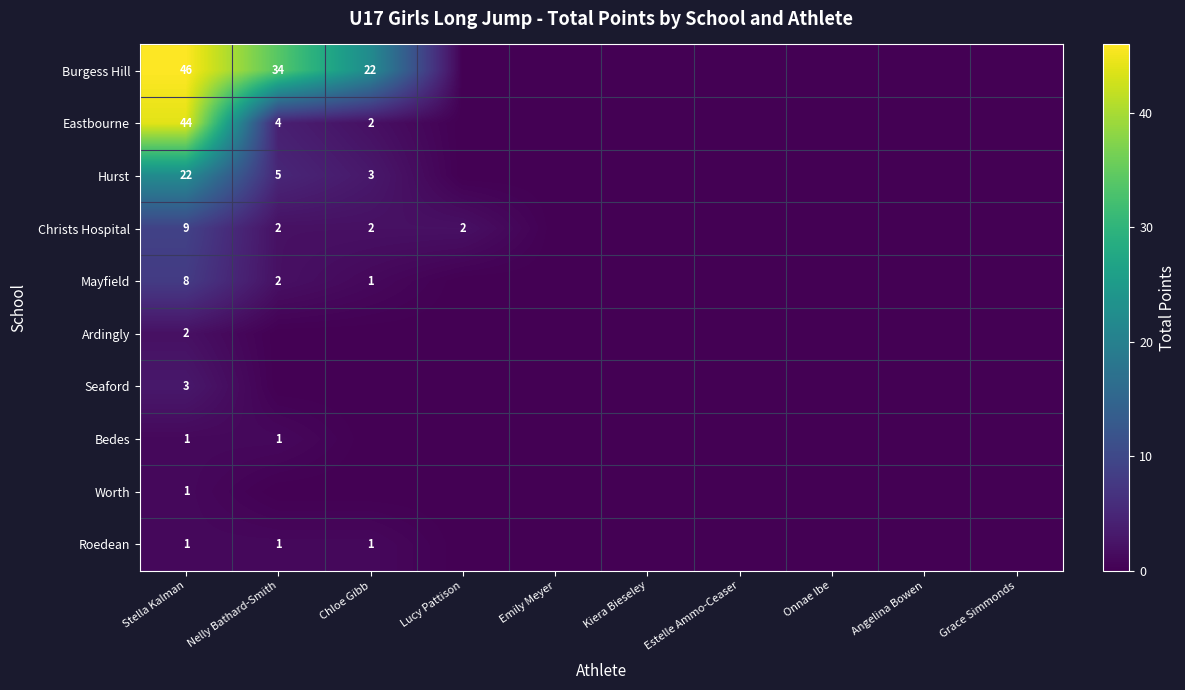

The value of Eastbourne at Stella Kalman is 67. True or false?

False